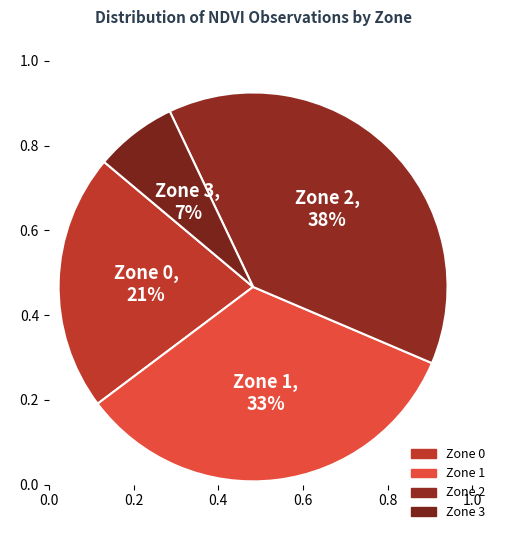

Is it true that Zone 1 is 33% of the pie?

True